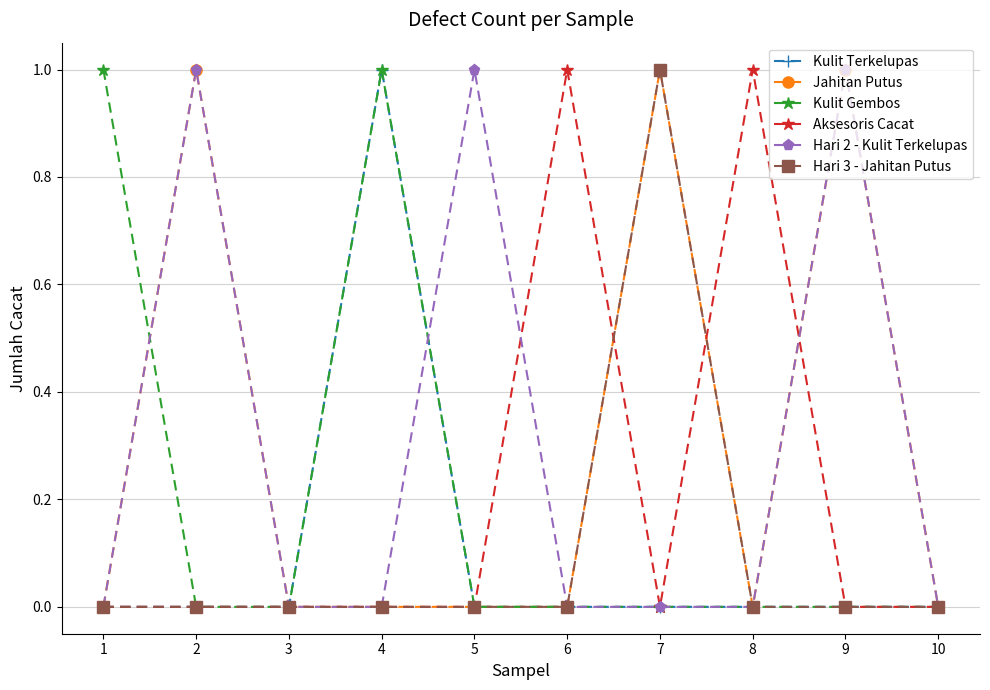

What is the difference between the highest and lowest values at 2?

1